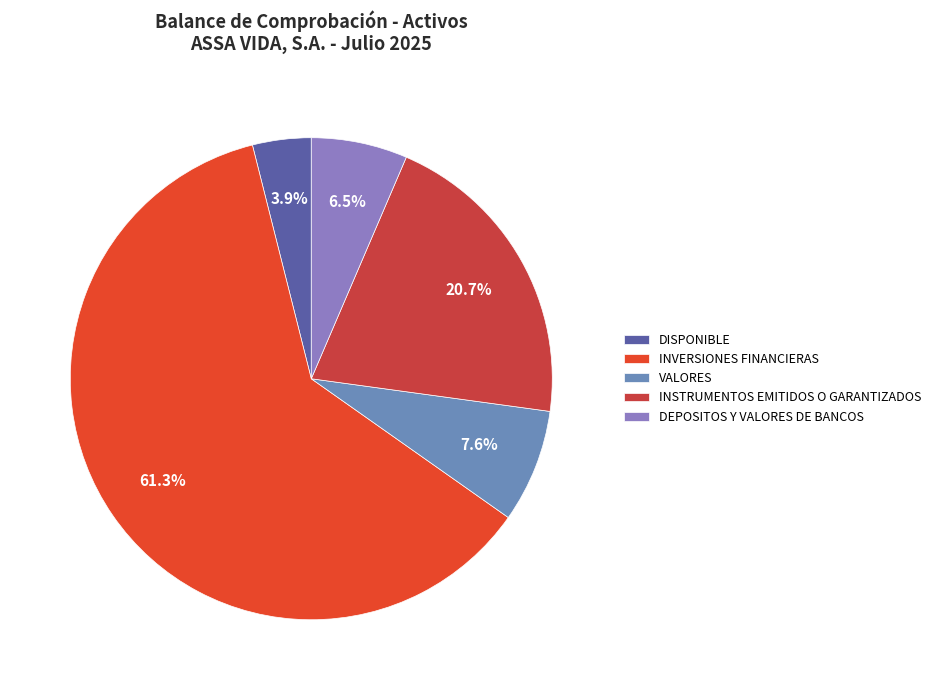

To the nearest percent, what is the difference between the INSTRUMENTOS EMITIDOS O GARANTIZADOS and DISPONIBLE slice percentages?

17%